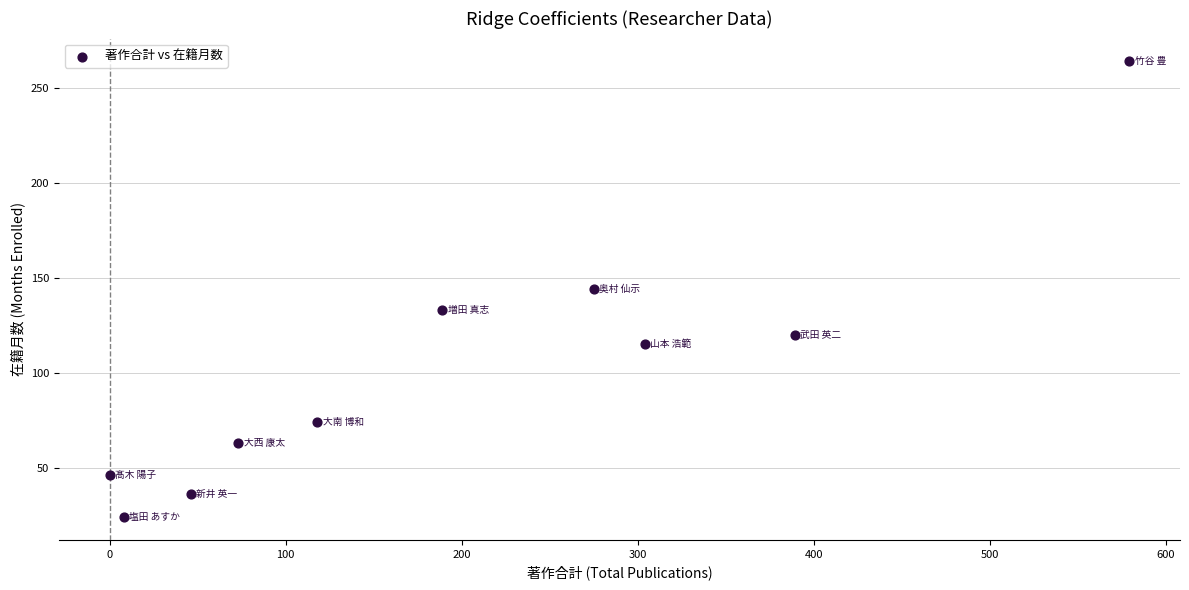

What is the average Y value?

102